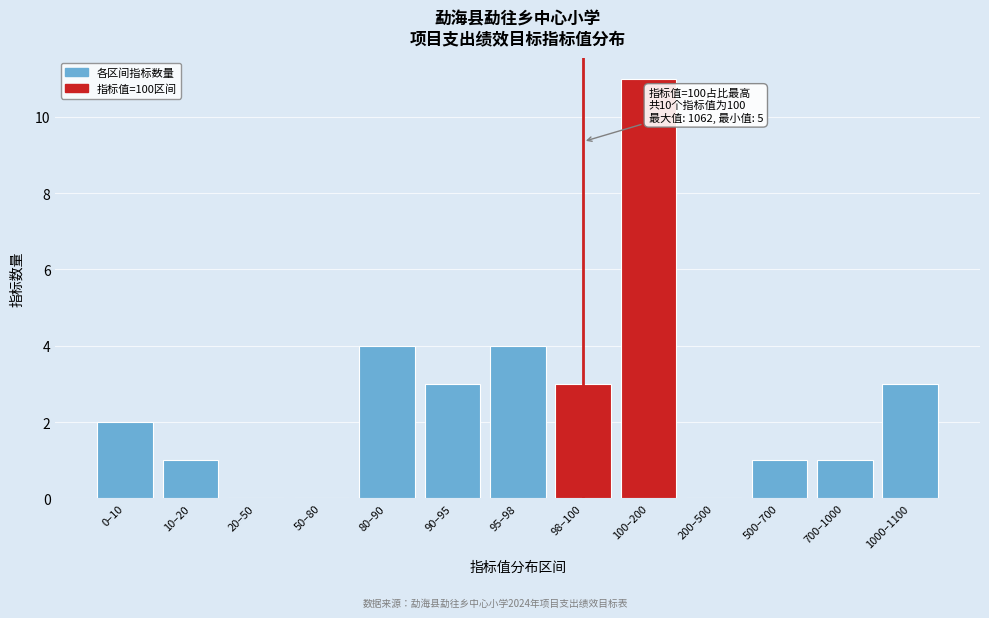

Reading right to left, extract all data points from this chart.

1000–1100=3	700–1000=1	500–700=1	200–500=0	100–200=11	98–100=3	95–98=4	90–95=3	80–90=4	50–80=0	20–50=0	10–20=1	0–10=2